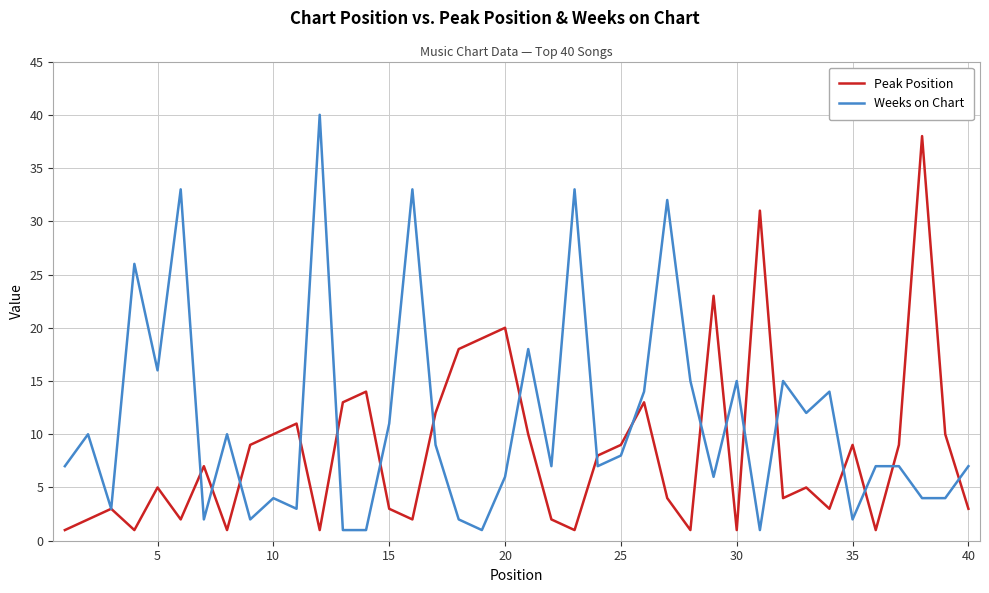

What is the highest value of the Peak Position series?

38